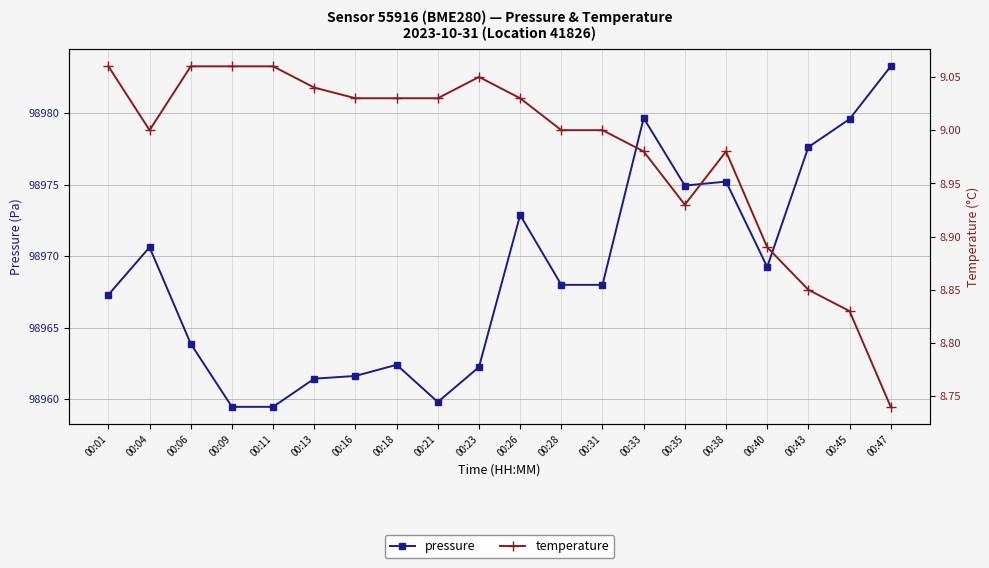

What is the difference between the maximum and minimum values in the temperature series?

0.3